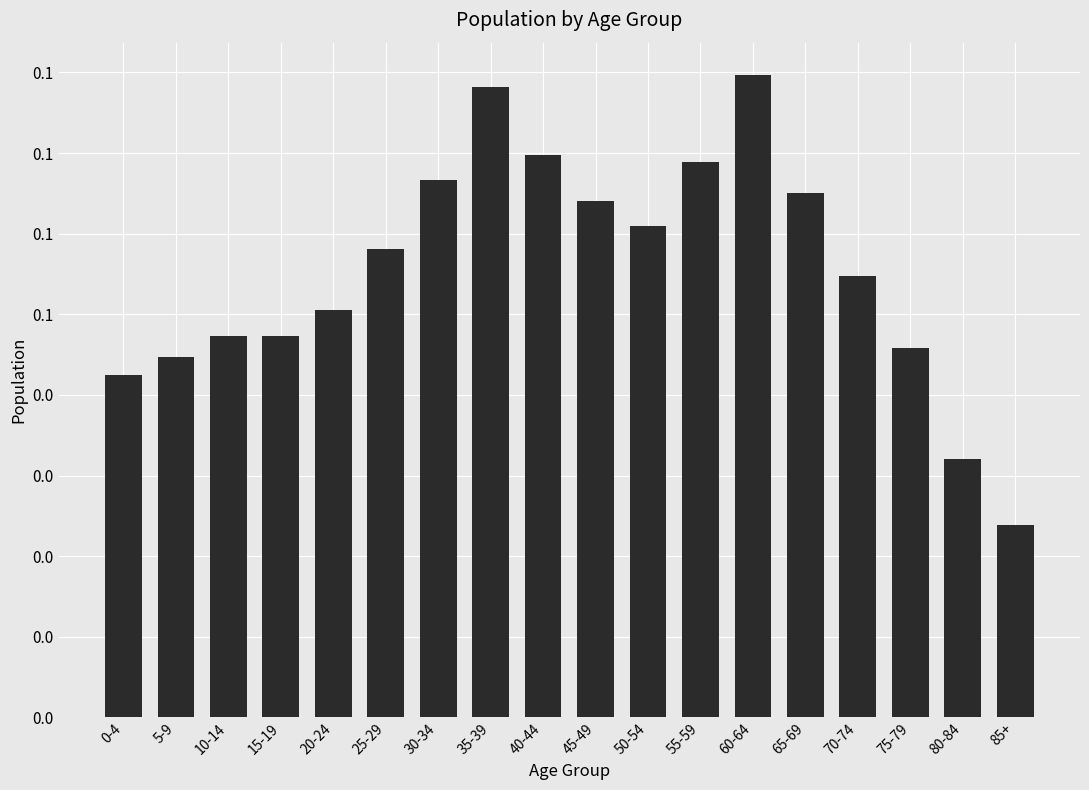

Does the chart contain any negative values?

No